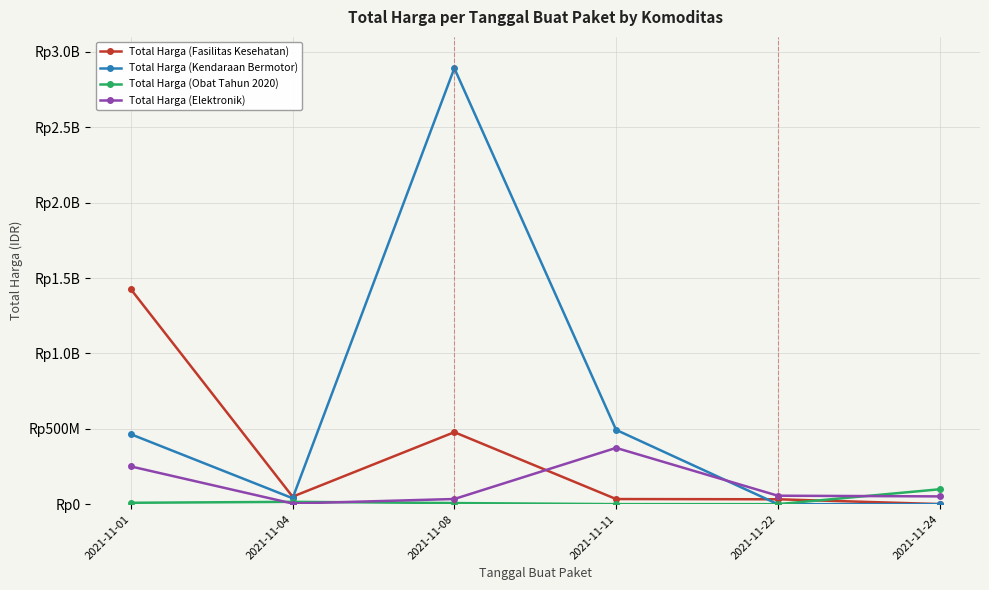

How many intersections are there between Total Harga (Fasilitas Kesehatan) and Total Harga (Kendaraan Bermotor)?

2